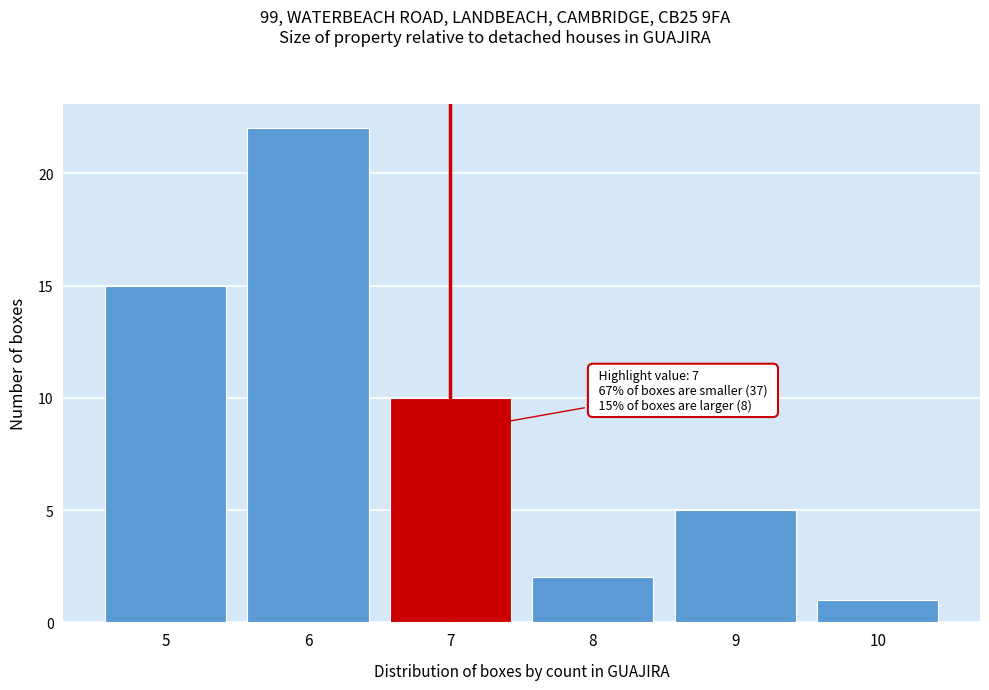

Reading right to left, extract all data points from this chart.

1	5	2	10	22	15